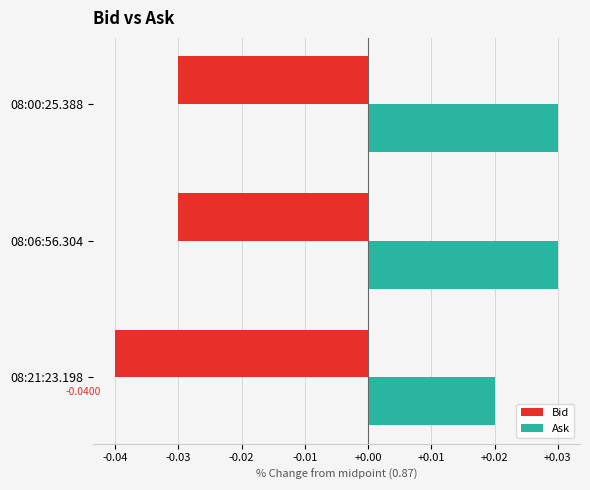

Is the value of Ask at 08:21:23.198 greater than the value of Bid at 08:00:25.388?

Yes